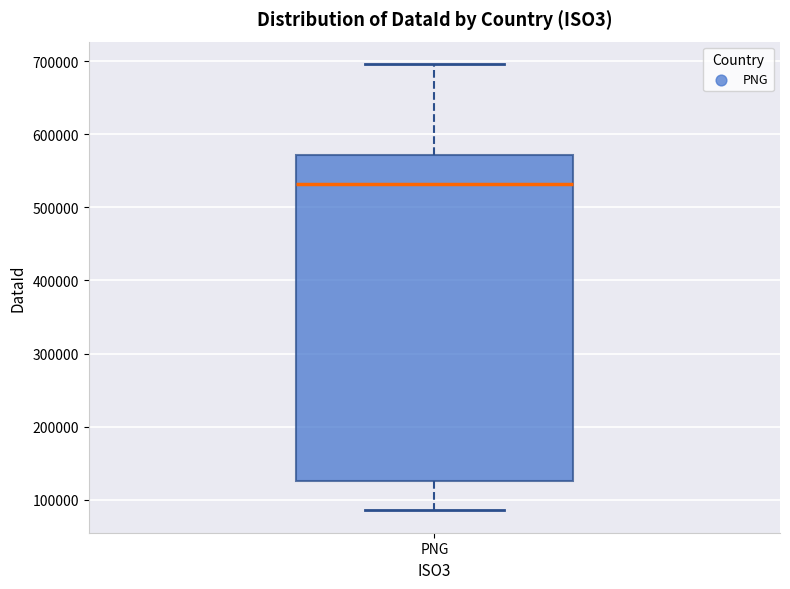

Where does the median line of the box for PNG sit on the y-axis? The values are not printed on the chart, so give them approximately, as read against the axis.

530000